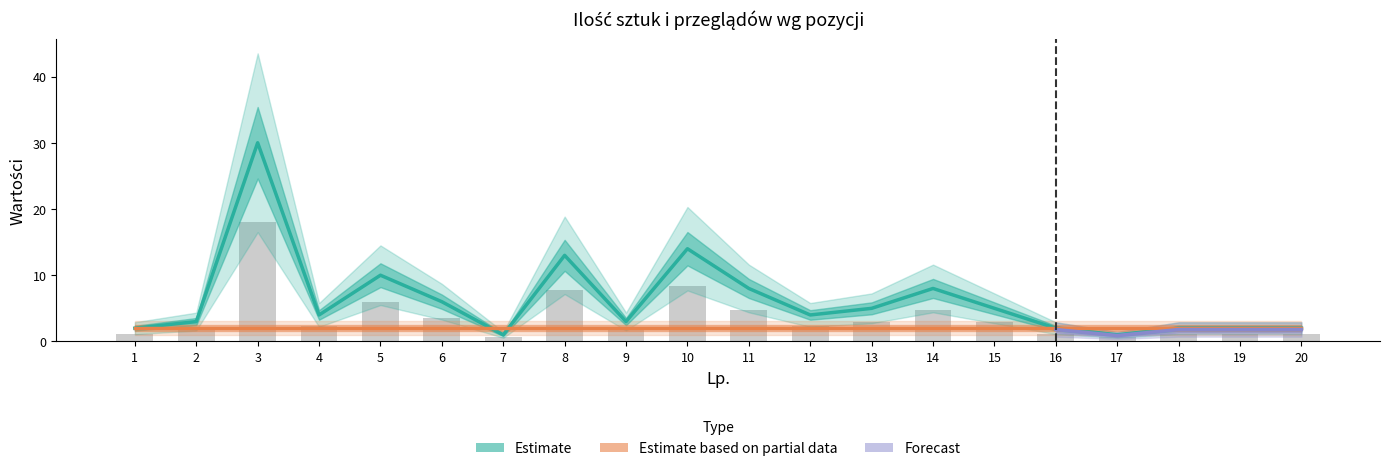

Is it true that Estimate_upper equals 51 at 5?

False